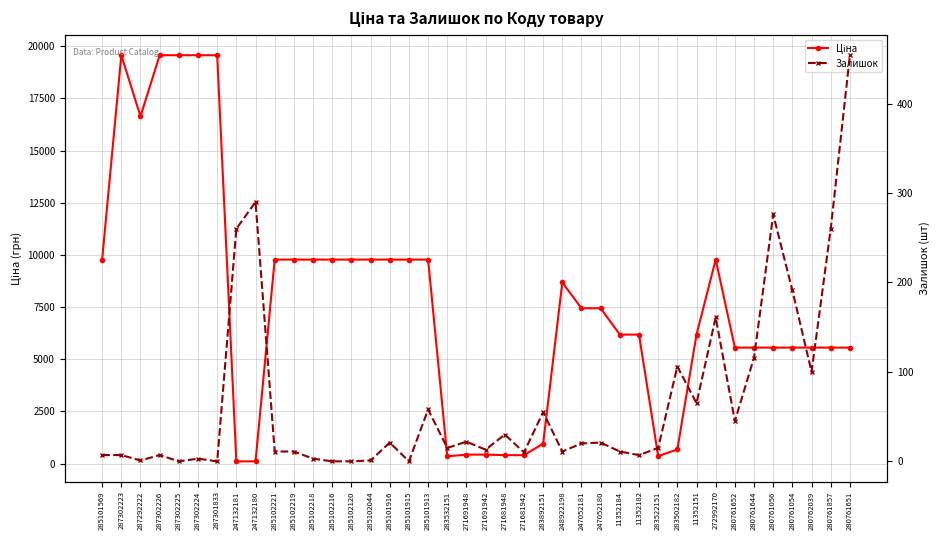

At 280761651, list the series in order from largest to smallest.

Ціна, Залишок